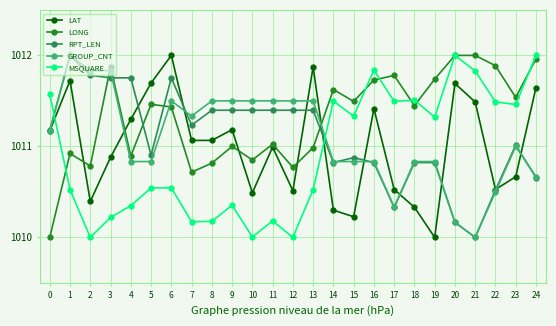

What is the difference between the highest and lowest values at 11?

1.3